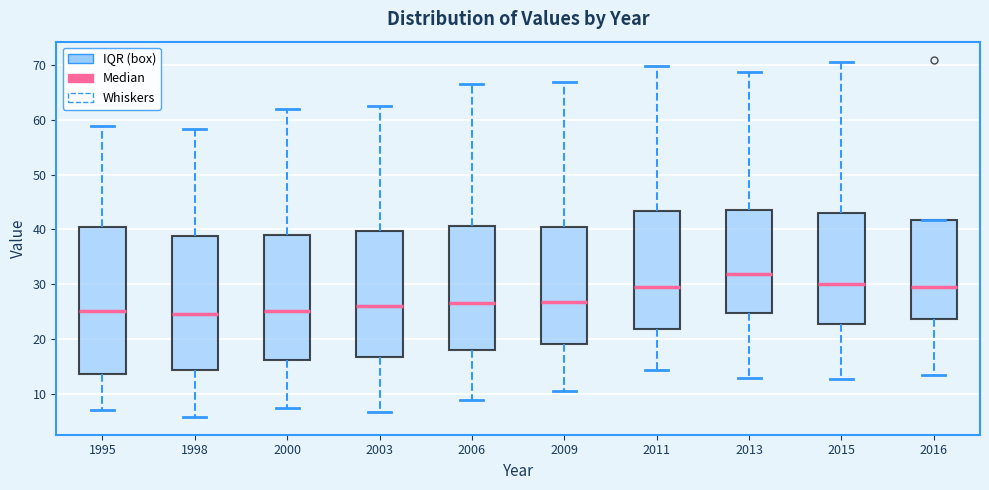

Reading left to right, transcribe this box plot: for each box, give where its median line is, the range the box spans, and where its two whiskers end, as read against the y-axis. The values are not printed on the chart, so give them approximately, as read against the axis.

1995: median 25, box 14 to 40, whiskers 7 to 59
1998: median 25, box 14 to 39, whiskers 6 to 58
2000: median 25, box 16 to 39, whiskers 7 to 62
2003: median 26, box 17 to 40, whiskers 7 to 63
2006: median 27, box 18 to 41, whiskers 9 to 67
2009: median 27, box 19 to 40, whiskers 11 to 67
2011: median 30, box 22 to 43, whiskers 14 to 70
2013: median 32, box 25 to 44, whiskers 13 to 69
2015: median 30, box 23 to 43, whiskers 13 to 71
2016: median 30, box 24 to 42, whiskers 14 to 42